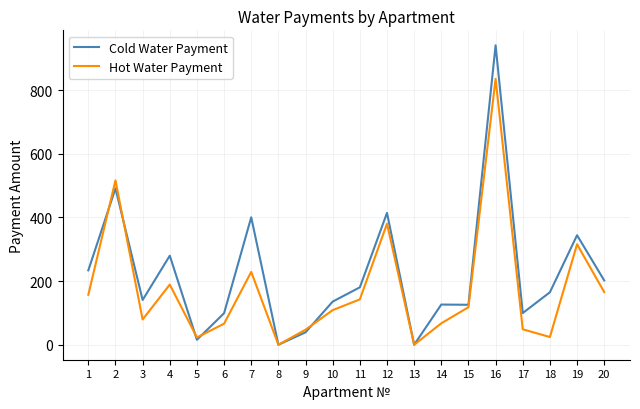

At how many categories does at least one series exceed 385?

4